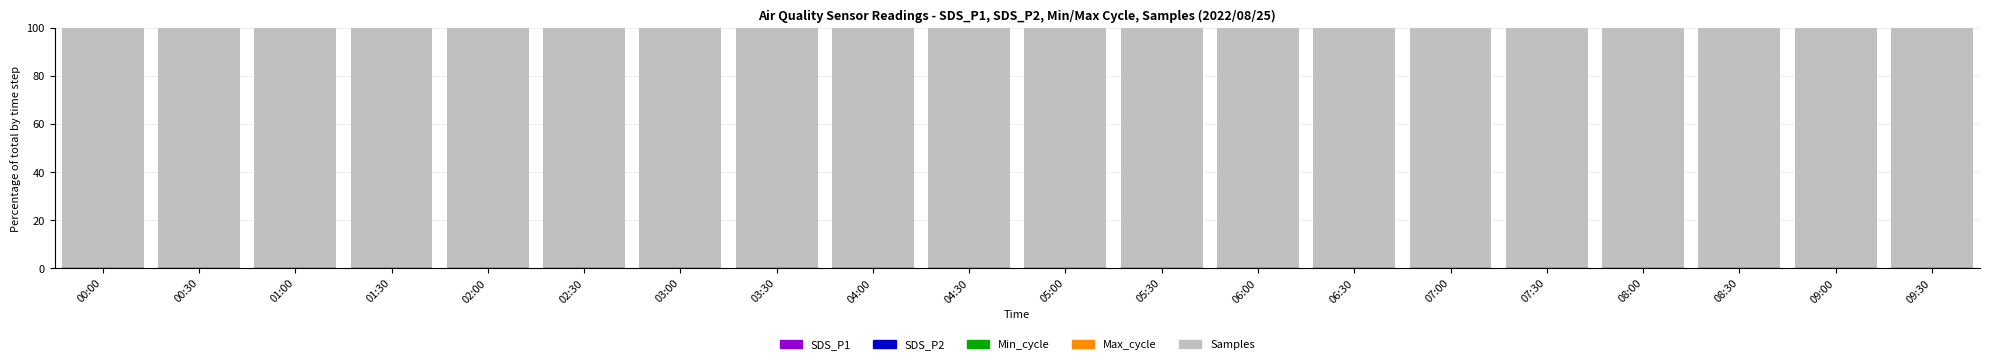

Are the bars grouped side by side (vs. stacked)?

No